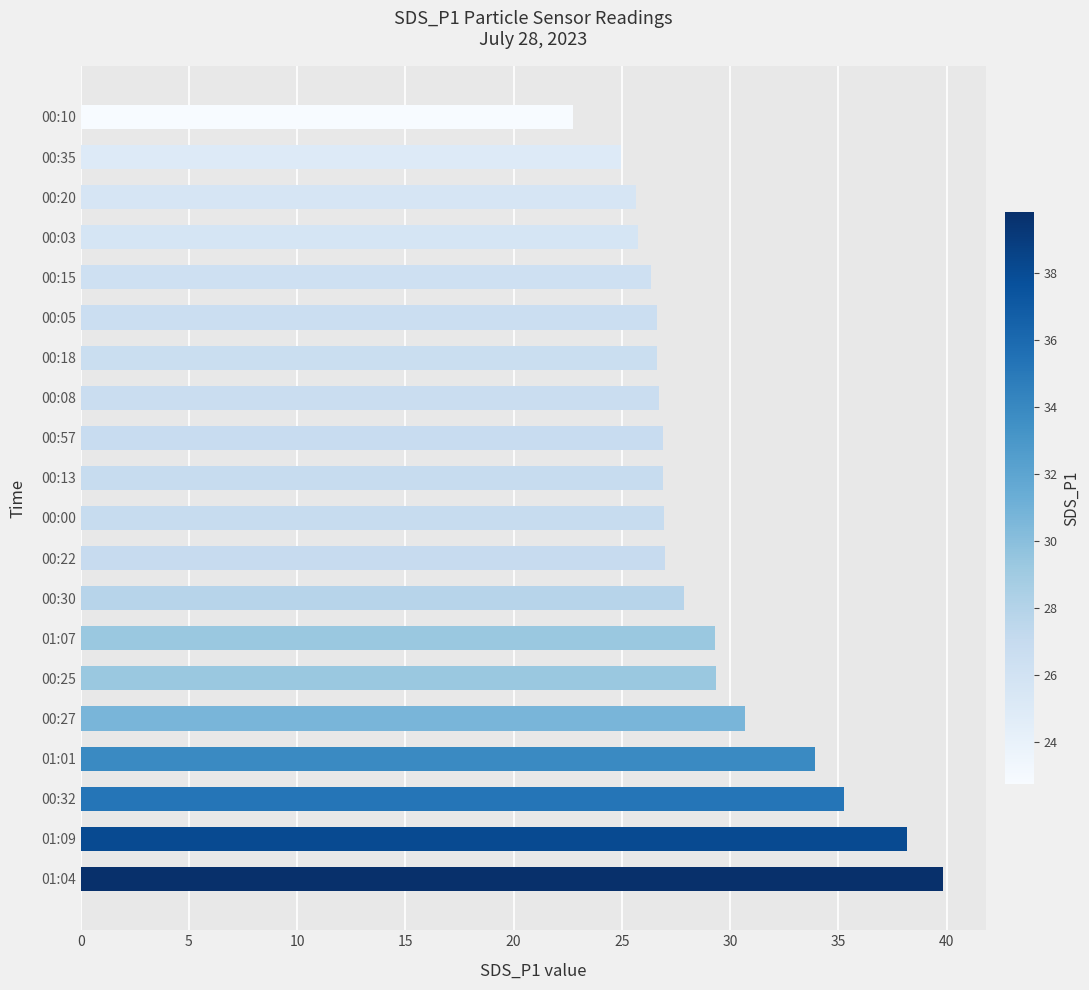

What is the change in value from 00:25 to 00:03?

-3.6